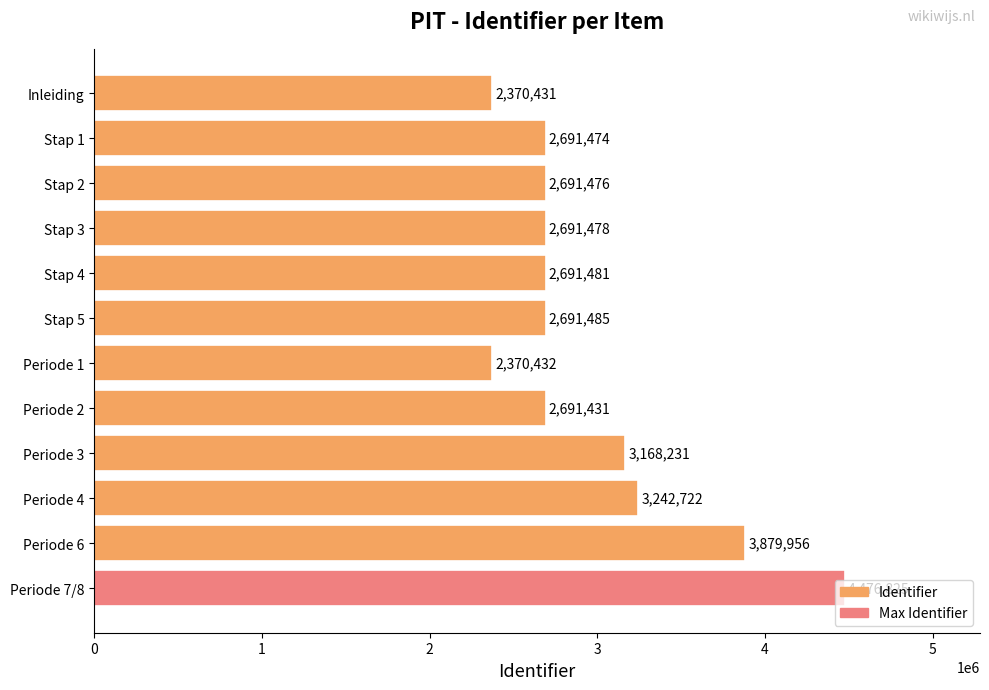

Count the number of data series in this chart.

1